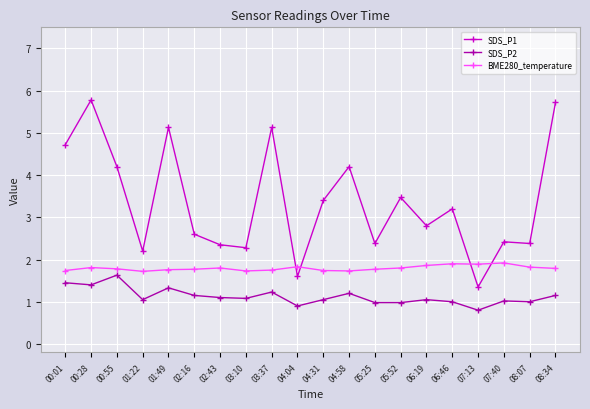

What is the value of the SDS_P1 point at the 12th from the left?

4.2